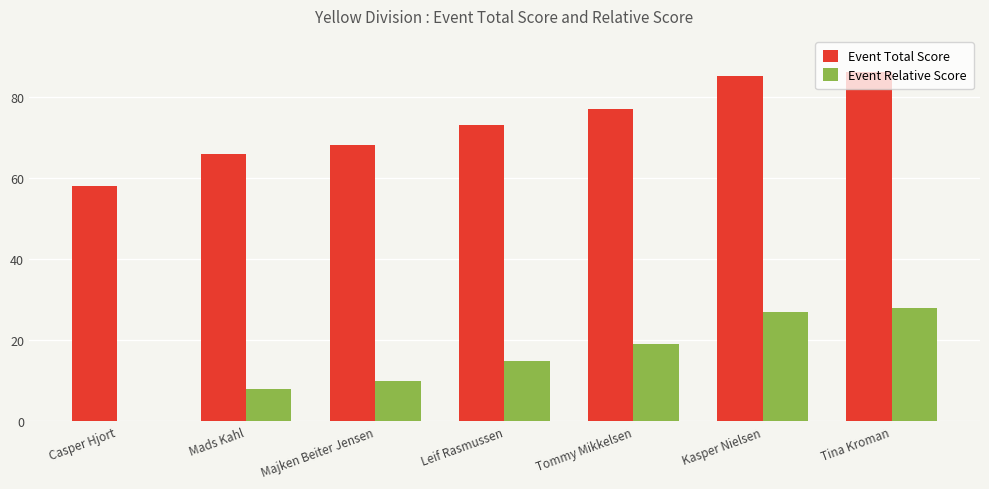

How many groups of bars are there?

7